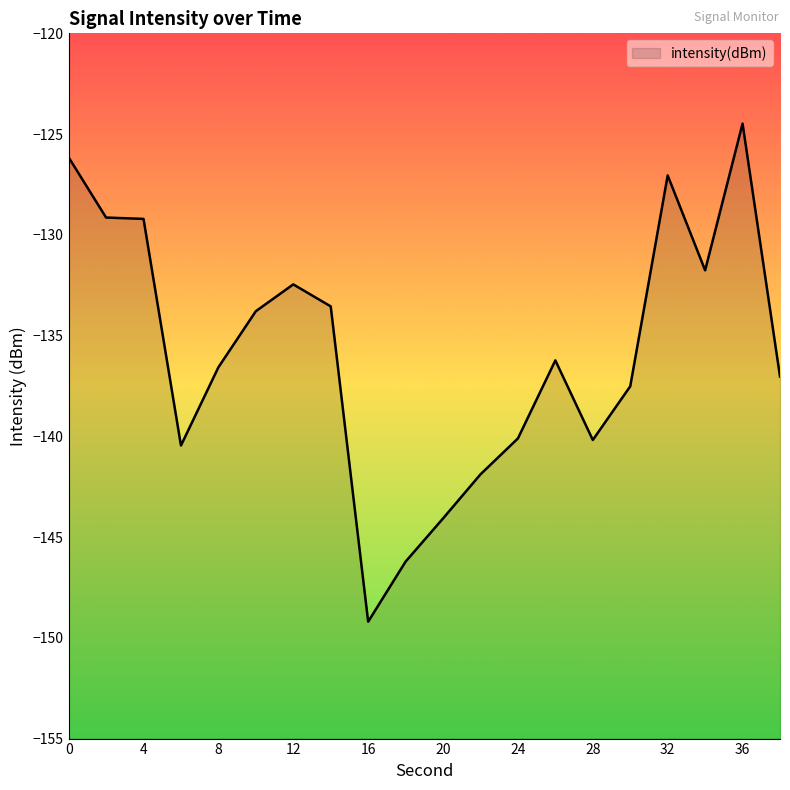

At which label is the value closest to -136?

26